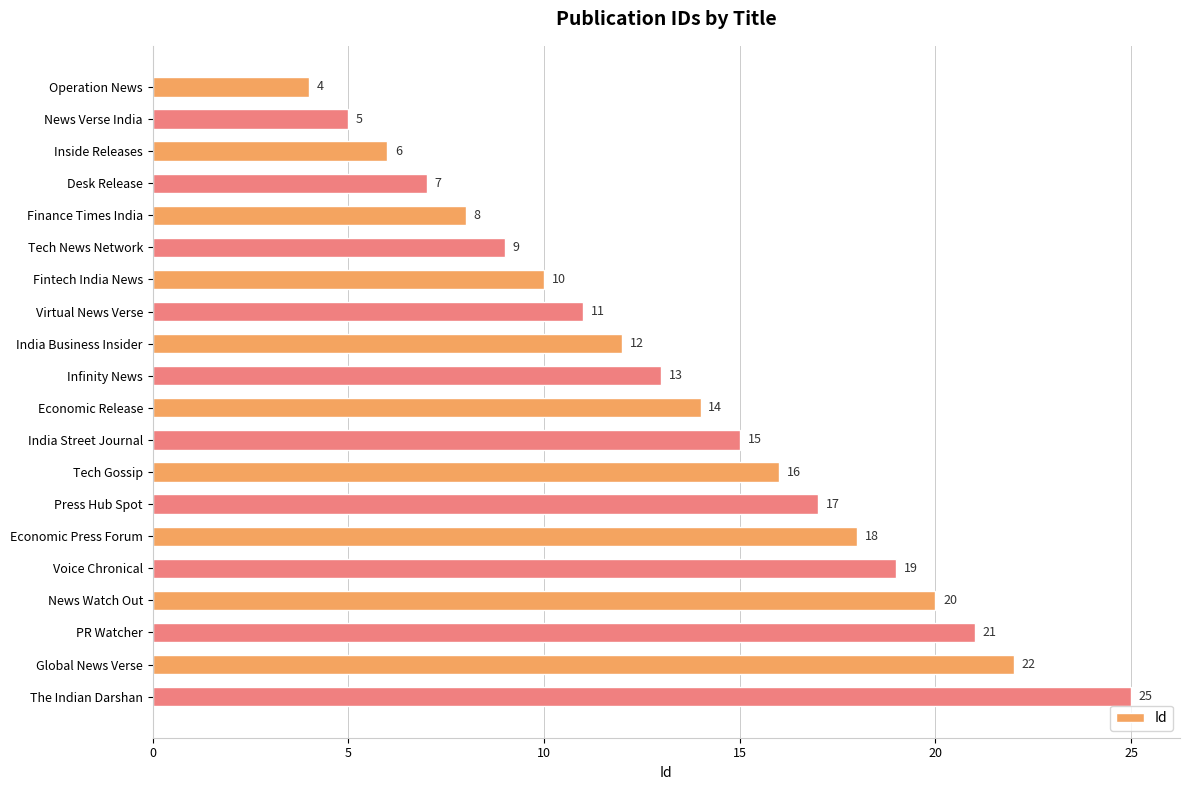

The chart shows a value of 8 at Economic Release. True or false?

False